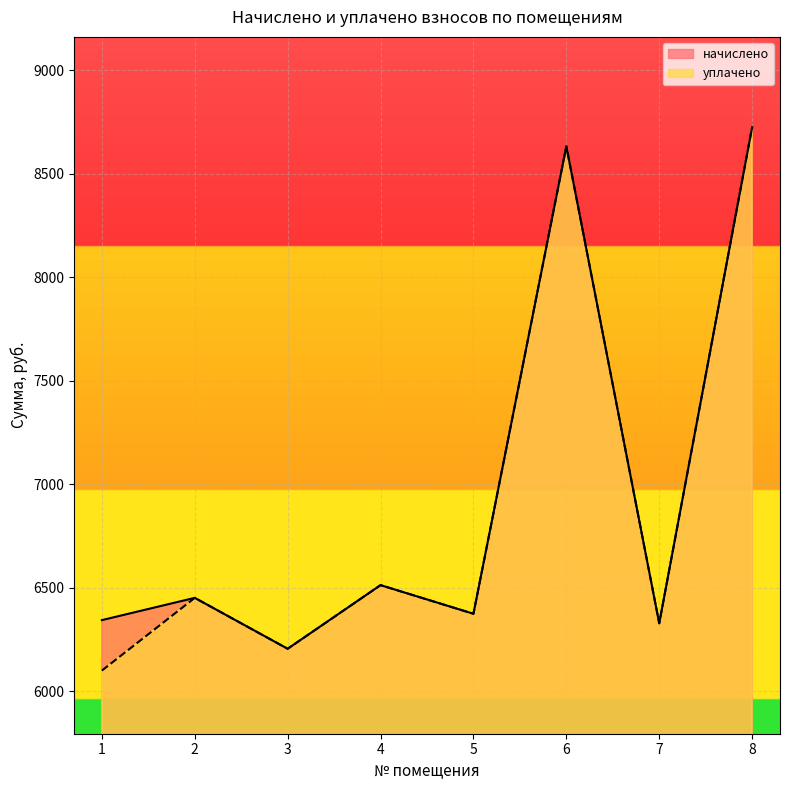

What is the difference between the начислено values at 8 and 1?

2380.8